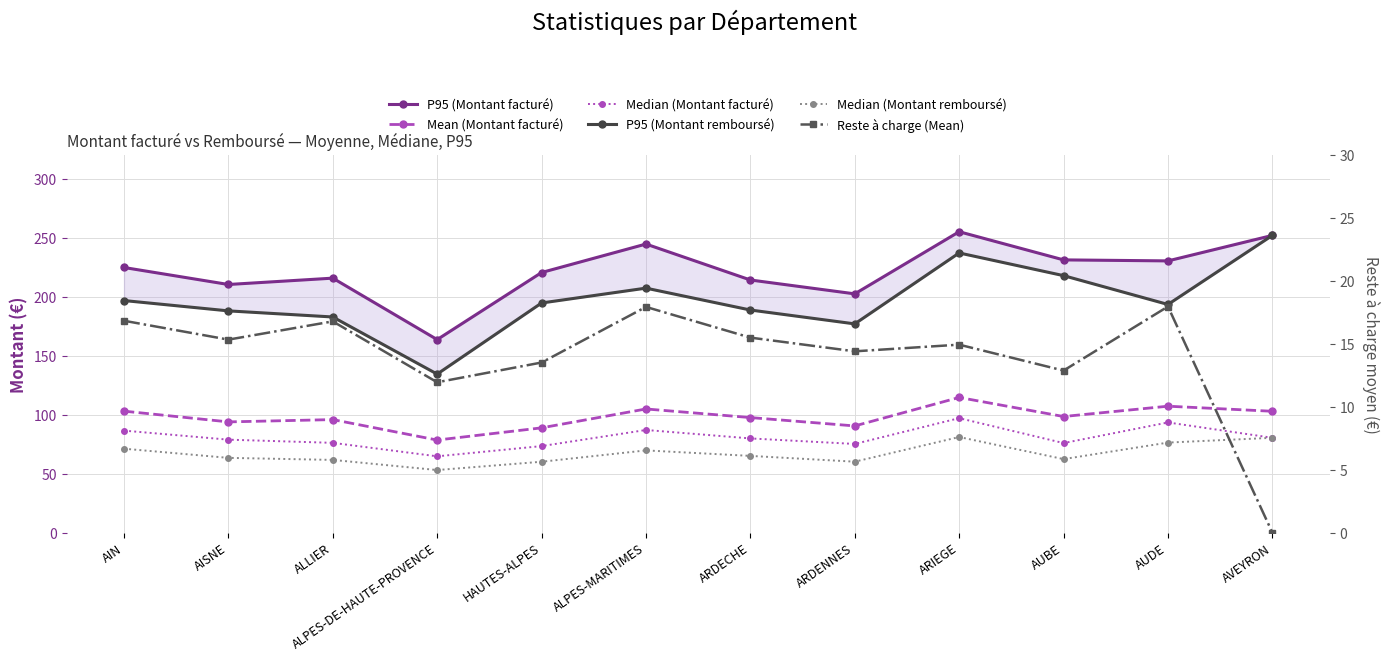

How many categories are shown in the chart?

12